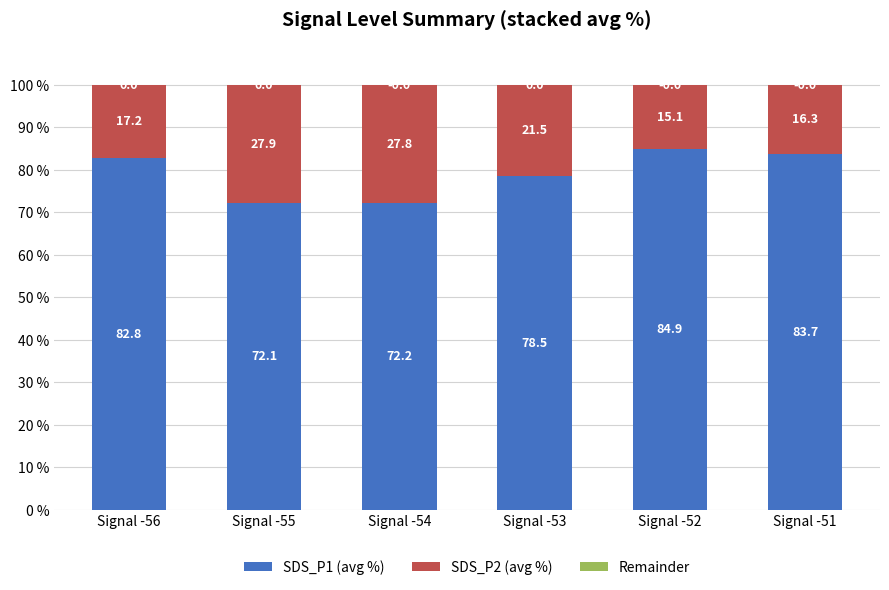

At which label does SDS_P1 (avg %) reach its minimum?

Signal -55